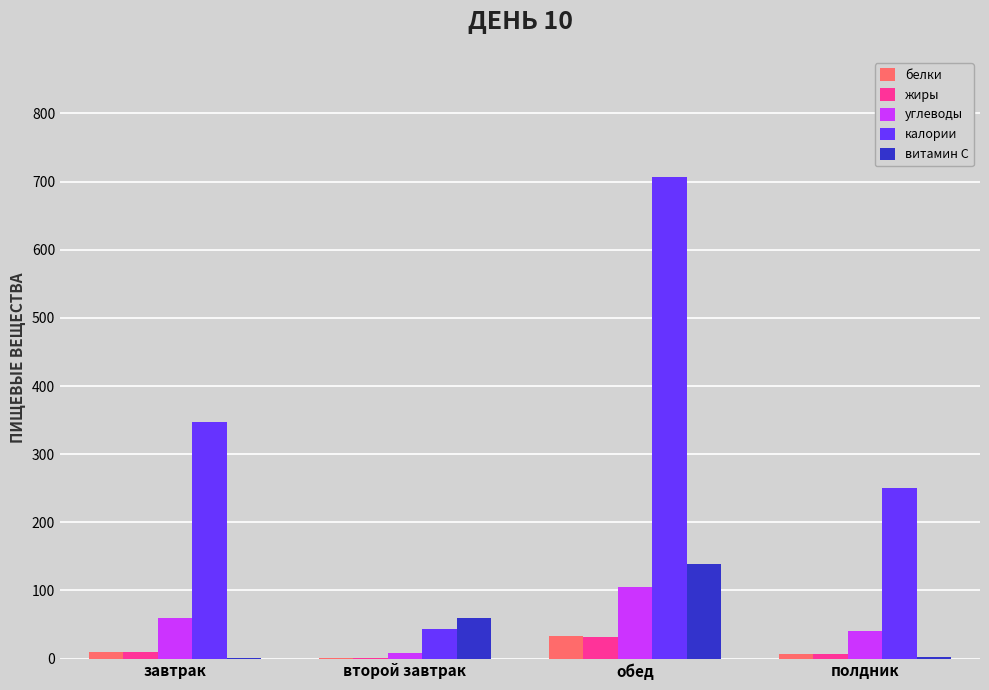

How many groups of bars are there?

4